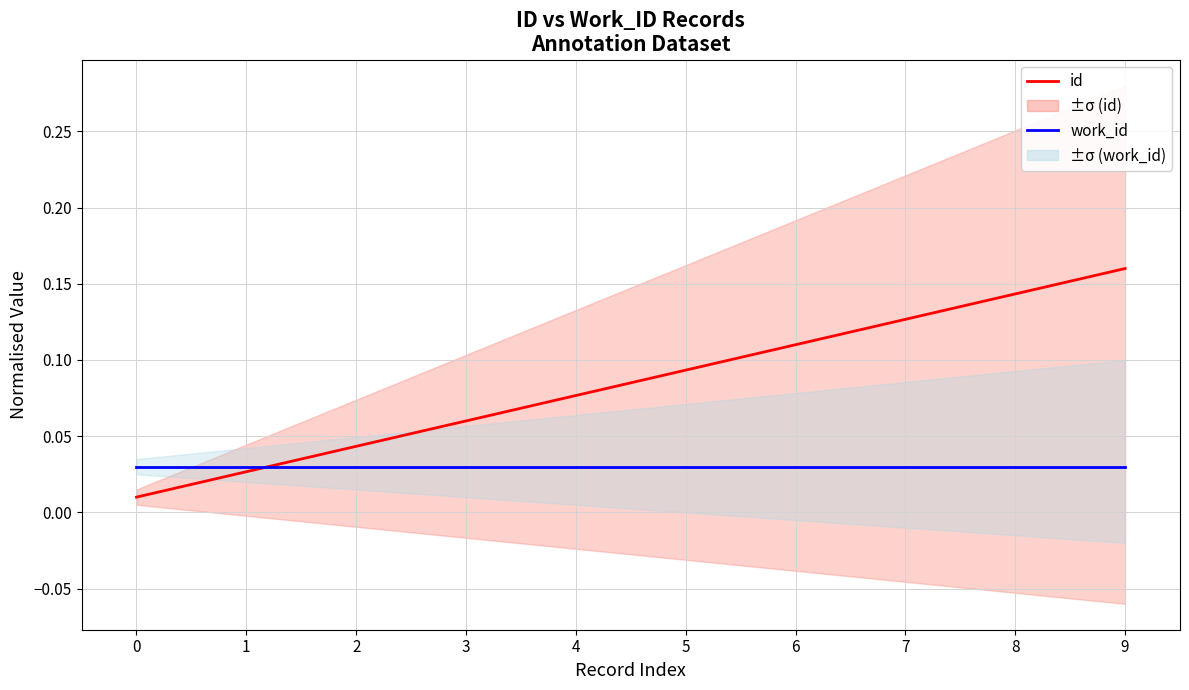

True or false: work_id and id cross at least once.

True